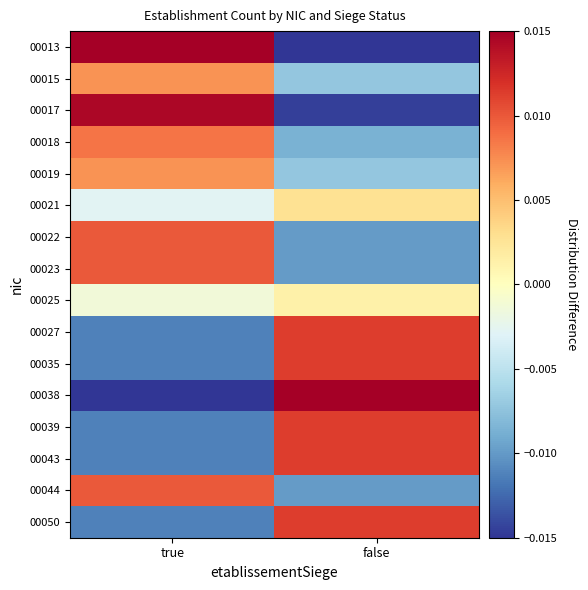

Reading right to left, transcribe all the data shown in this chart.

00013: false=-0.0	true=0.0
00015: false=-0.0	true=0.0
00017: false=-0.0	true=0.0
00018: false=-0.0	true=0.0
00019: false=-0.0	true=0.0
00021: false=0.0	true=-0.0
00022: false=-0.0	true=0.0
00023: false=-0.0	true=0.0
00025: false=0.0	true=-0.0
00027: false=0.0	true=-0.0
00035: false=0.0	true=-0.0
00038: false=0.0	true=-0.0
00039: false=0.0	true=-0.0
00043: false=0.0	true=-0.0
00044: false=-0.0	true=0.0
00050: false=0.0	true=-0.0